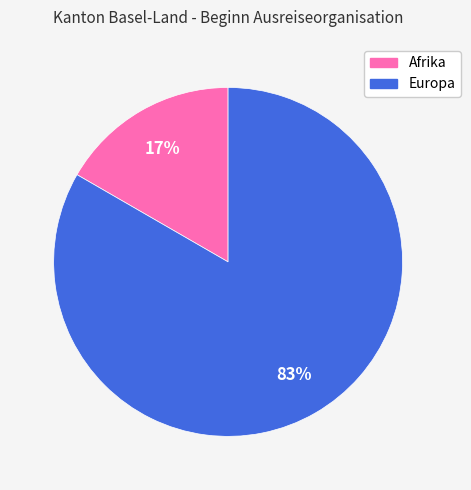

To the nearest percent, what portion does Europa represent?

83%